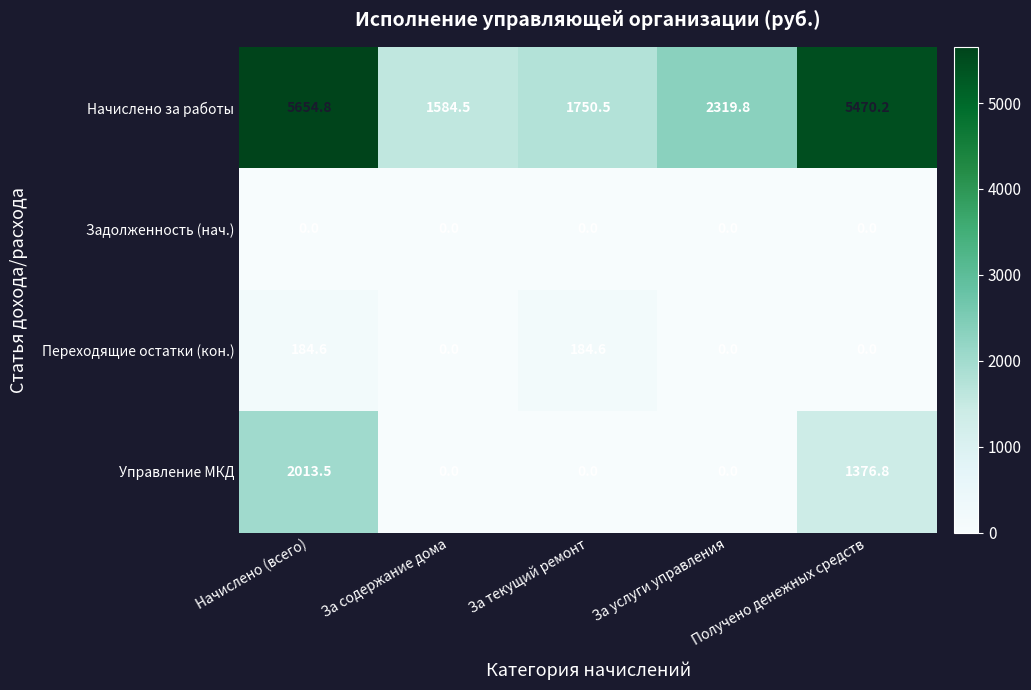

How many data points does each series have?

5